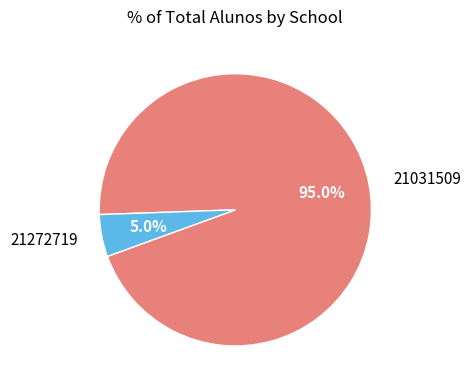

True or false: 21031509 accounts for 95% of the total.

True